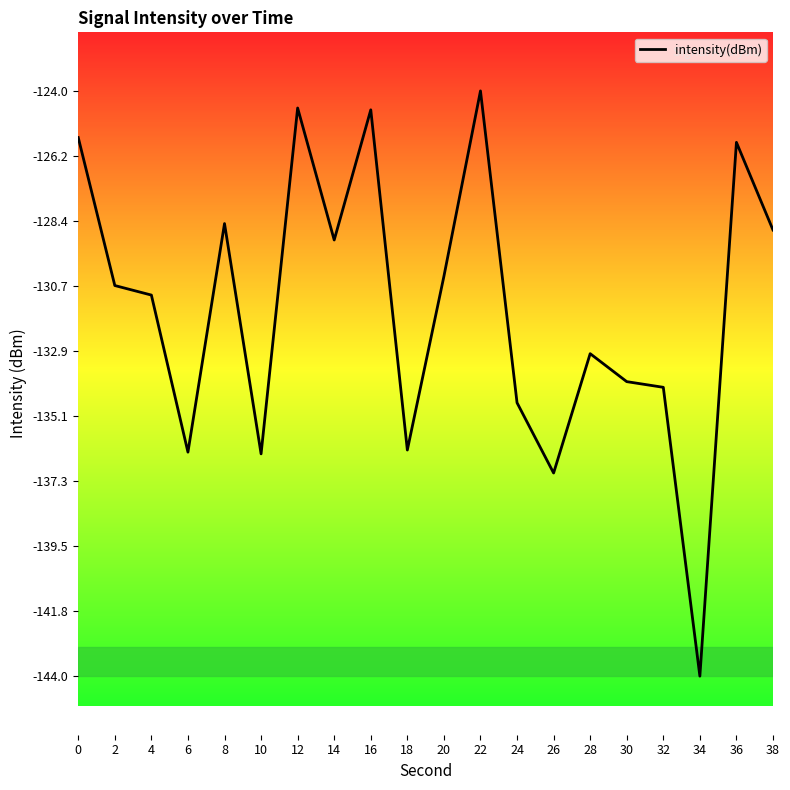

What is the value of the 14th point from the left?

-137.0